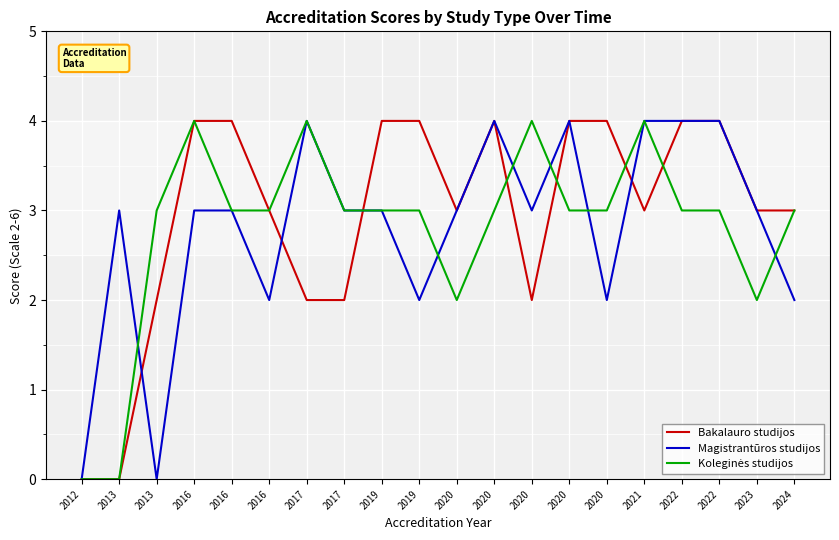

What is the greatest value displayed?

4